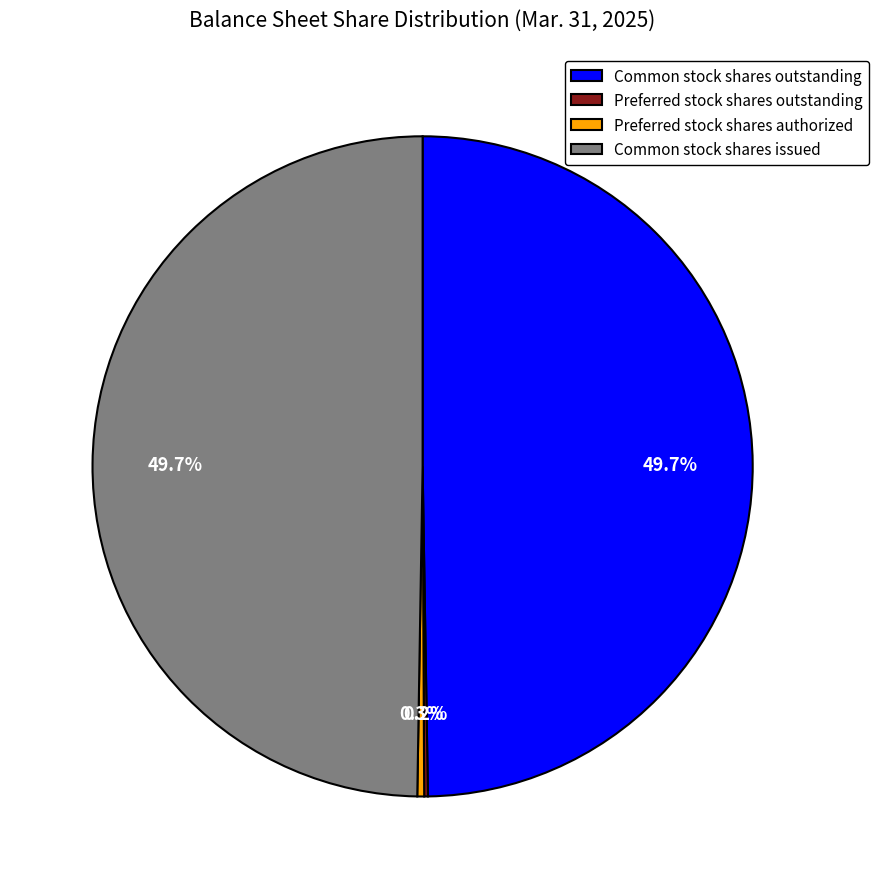

How much of the chart is everything except Preferred stock shares authorized?

99.7%